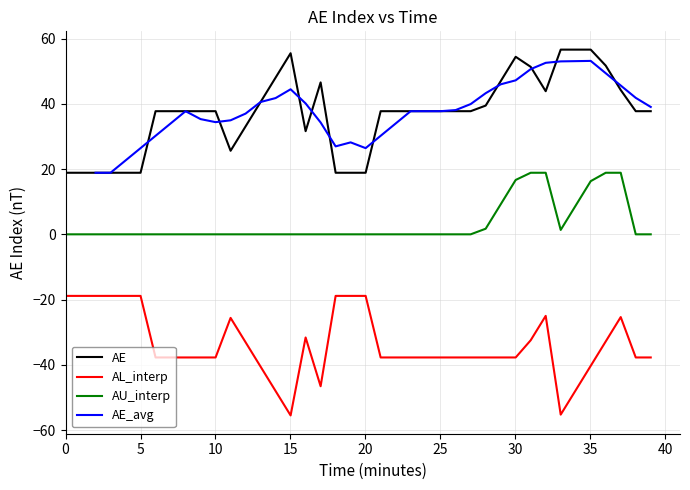

True or false: AL_interp has more than 2 points higher than both neighbors.

True